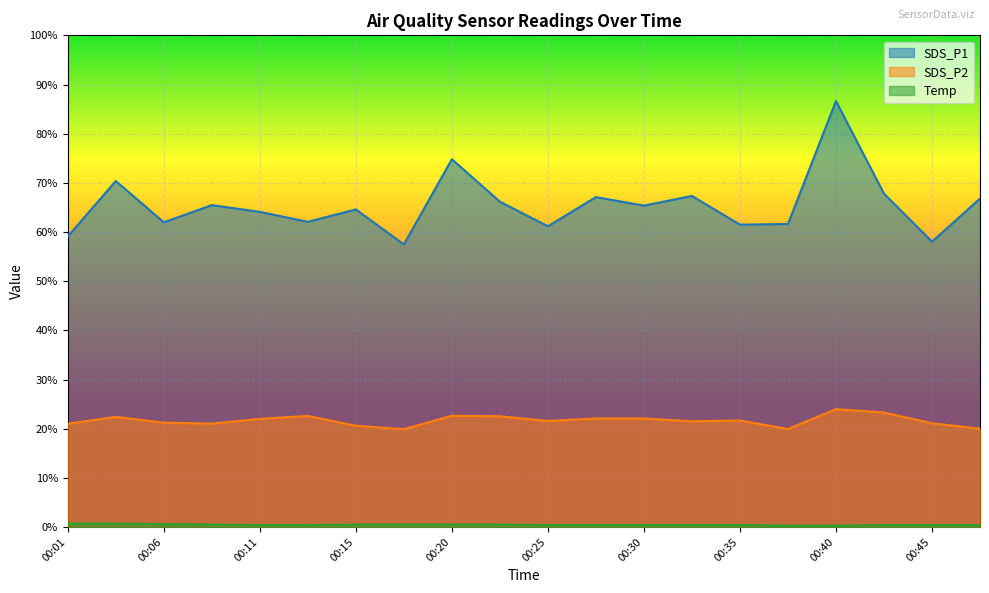

Where is the first local minimum for SDS_P1?

00:06